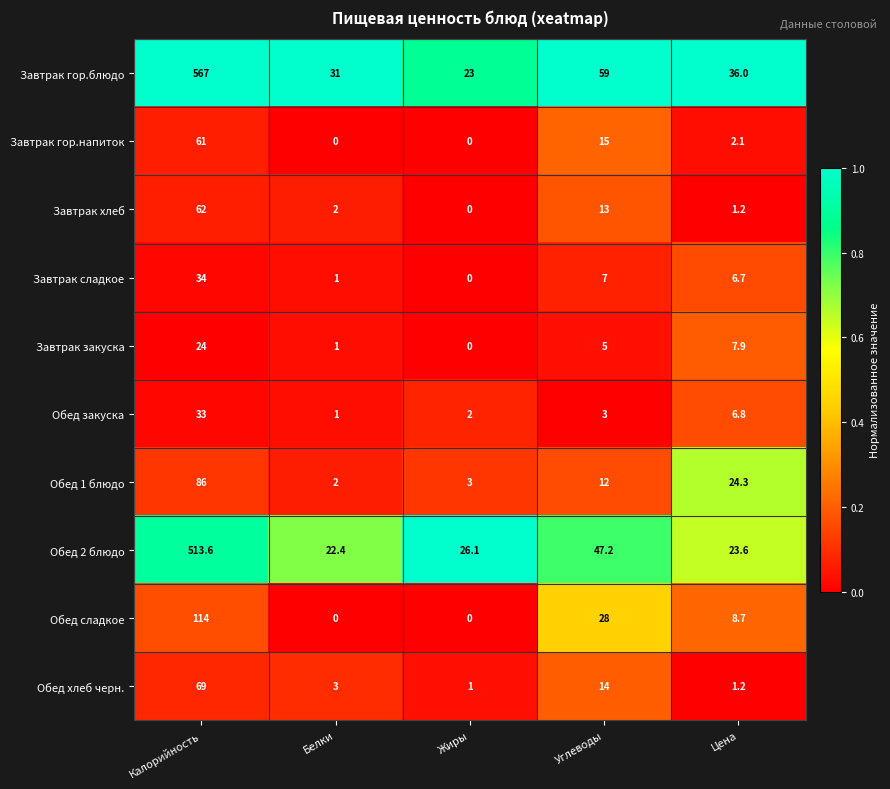

Rank the series by their maximum value, from lowest to highest.

Завтрак закуска, Обед закуска, Завтрак сладкое, Завтрак гор.напиток, Завтрак хлеб, Обед хлеб черн., Обед 1 блюдо, Обед сладкое, Обед 2 блюдо, Завтрак гор.блюдо